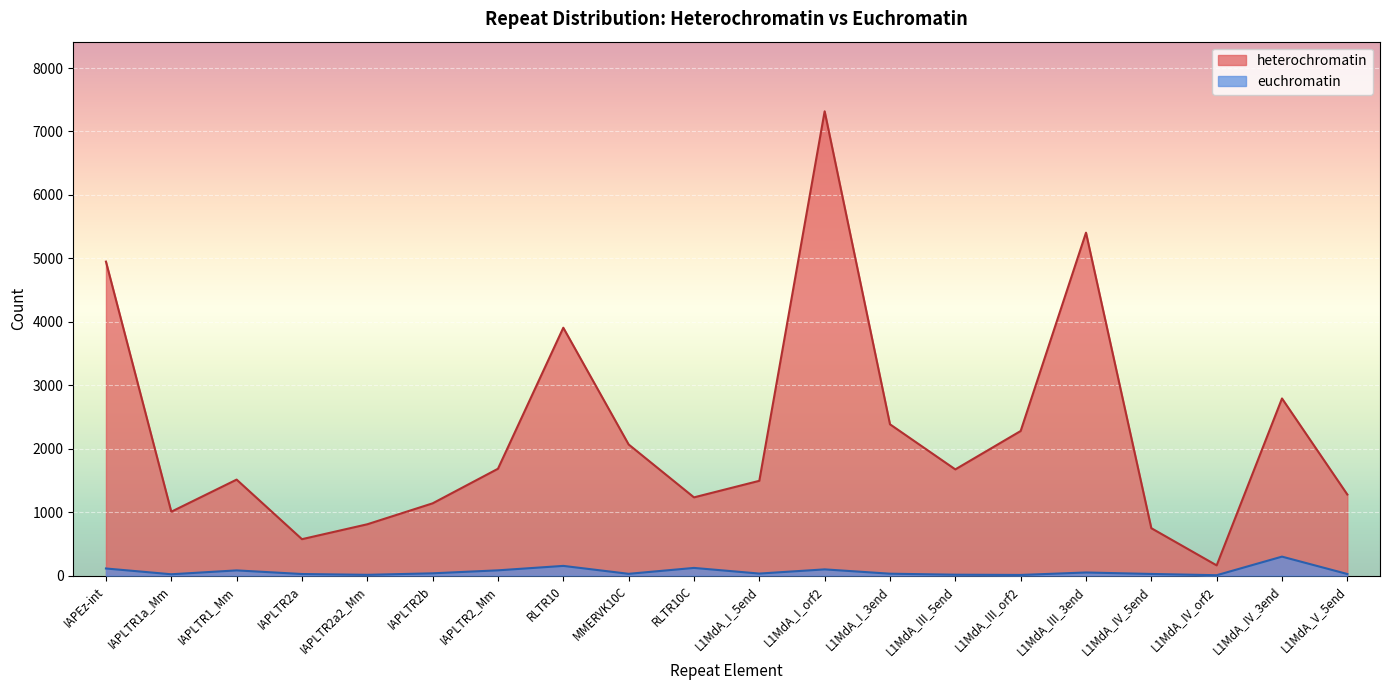

In heterochromatin, how many points are higher than both neighbors (excluding endpoints)?

5